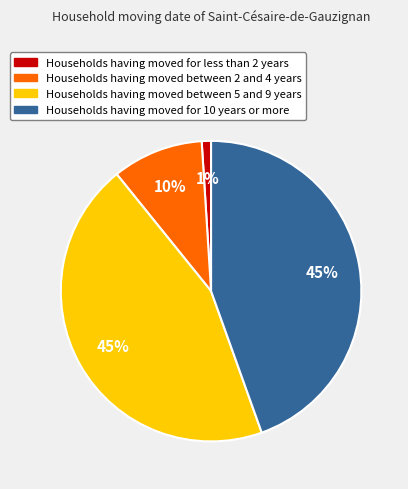

How many slices are in this pie chart?

4